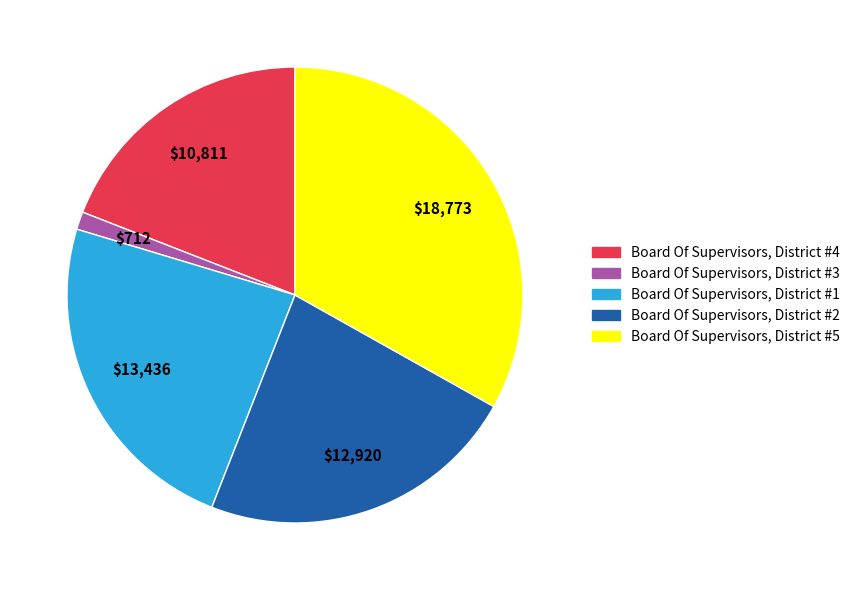

Between Board Of Supervisors, District #1 and Board Of Supervisors, District #5, which is larger?

Board Of Supervisors, District #5